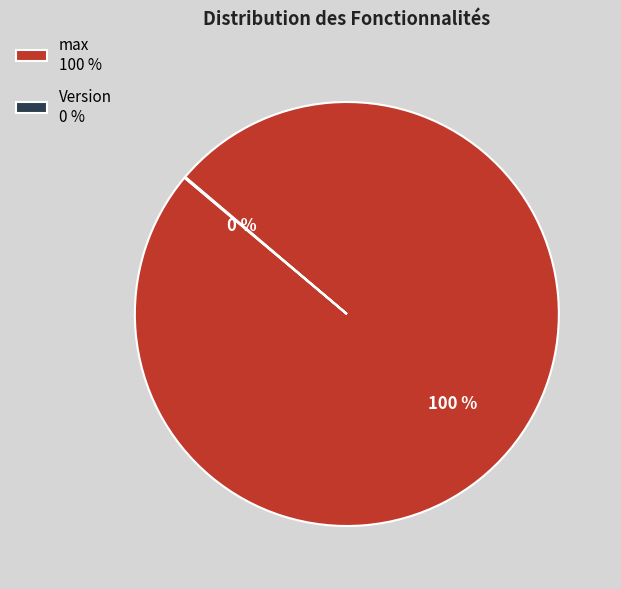

To the nearest percent, what is the average slice percentage?

50%